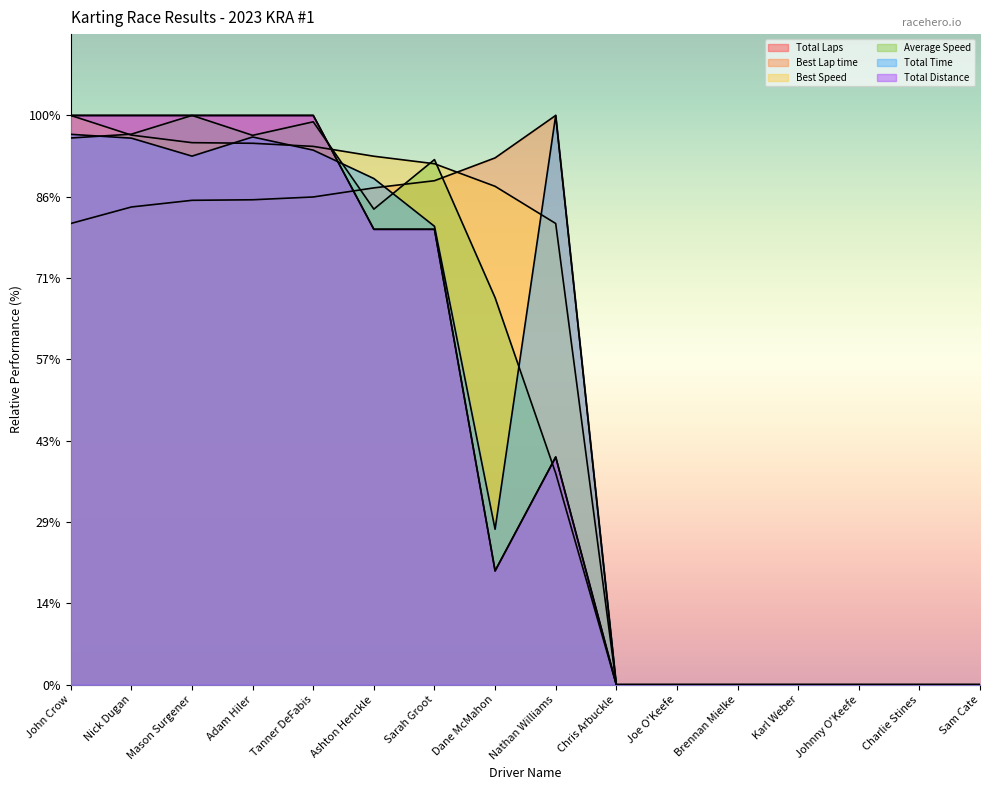

Reading left to right, extract all data points from this chart.

Total Laps: John Crow=70.0	Nick Dugan=70.0	Mason Surgener=70.0	Adam Hiler=70.0	Tanner DeFabis=70.0	Ashton Henckle=56.0	Sarah Groot=56.0	Dane McMahon=14.0	Nathan Williams=28.0	Chris Arbuckle=0.0	Joe O'Keefe=0.0	Brennan Mielke=0.0	Karl Weber=0.0	Johnny O'Keefe=0.0	Charlie Stines=0.0	Sam Cate=0.0
Best Lap time: John Crow=56.7	Nick Dugan=58.7	Mason Surgener=59.6	Adam Hiler=59.6	Tanner DeFabis=60.0	Ashton Henckle=61.1	Sarah Groot=62.0	Dane McMahon=64.8	Nathan Williams=70.0	Chris Arbuckle=0.0	Joe O'Keefe=0.0	Brennan Mielke=0.0	Karl Weber=0.0	Johnny O'Keefe=0.0	Charlie Stines=0.0	Sam Cate=0.0
Best Speed: John Crow=70.0	Nick Dugan=67.6	Mason Surgener=66.7	Adam Hiler=66.6	Tanner DeFabis=66.2	Ashton Henckle=65.0	Sarah Groot=64.1	Dane McMahon=61.3	Nathan Williams=56.7	Chris Arbuckle=0.0	Joe O'Keefe=0.0	Brennan Mielke=0.0	Karl Weber=0.0	Johnny O'Keefe=0.0	Charlie Stines=0.0	Sam Cate=0.0
Average Speed: John Crow=67.2	Nick Dugan=67.7	Mason Surgener=70.0	Adam Hiler=67.6	Tanner DeFabis=69.2	Ashton Henckle=58.5	Sarah Groot=64.6	Dane McMahon=47.6	Nathan Williams=26.0	Chris Arbuckle=0.0	Joe O'Keefe=0.0	Brennan Mielke=0.0	Karl Weber=0.0	Johnny O'Keefe=0.0	Charlie Stines=0.0	Sam Cate=0.0
Total Time: John Crow=67.7	Nick Dugan=67.2	Mason Surgener=65.0	Adam Hiler=67.4	Tanner DeFabis=65.7	Ashton Henckle=62.2	Sarah Groot=56.4	Dane McMahon=19.1	Nathan Williams=70.0	Chris Arbuckle=0.0	Joe O'Keefe=0.0	Brennan Mielke=0.0	Karl Weber=0.0	Johnny O'Keefe=0.0	Charlie Stines=0.0	Sam Cate=0.0
Total Distance: John Crow=70.0	Nick Dugan=70.0	Mason Surgener=70.0	Adam Hiler=70.0	Tanner DeFabis=70.0	Ashton Henckle=56.0	Sarah Groot=56.0	Dane McMahon=14.0	Nathan Williams=28.0	Chris Arbuckle=0.0	Joe O'Keefe=0.0	Brennan Mielke=0.0	Karl Weber=0.0	Johnny O'Keefe=0.0	Charlie Stines=0.0	Sam Cate=0.0